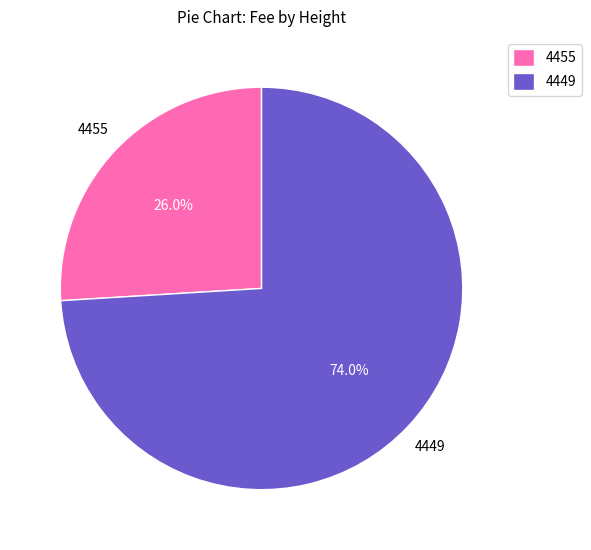

To the nearest percent, what percentage of the pie is 4455?

26%